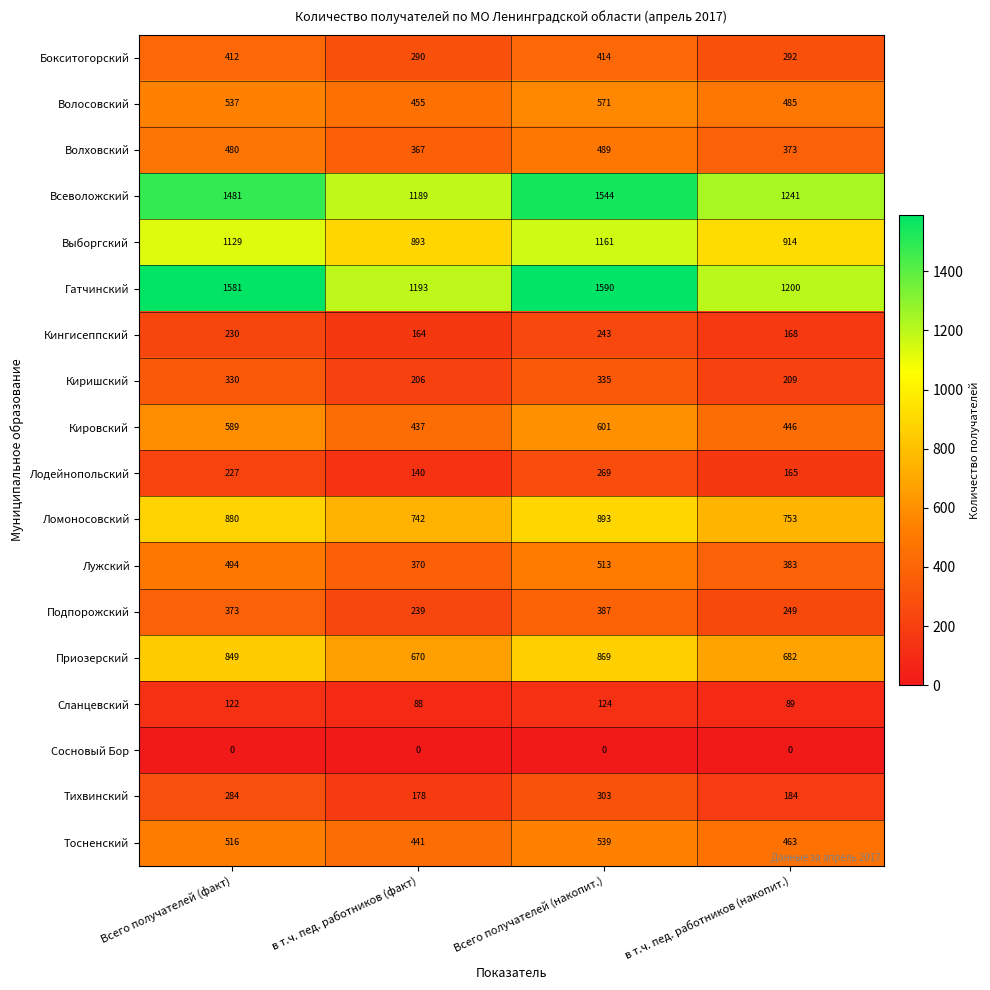

What is the highest value of the Тихвинский series?

303